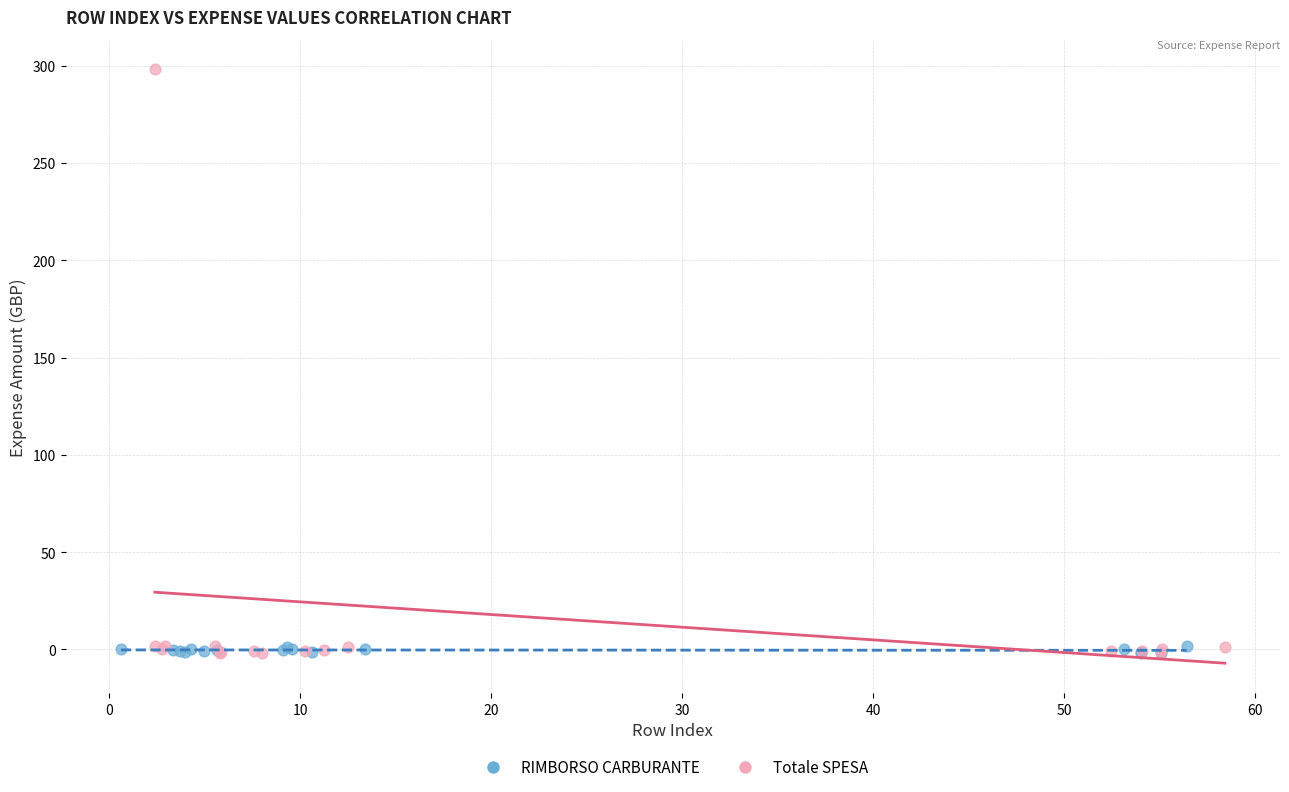

Which series contains the highest Y value?

Totale SPESA